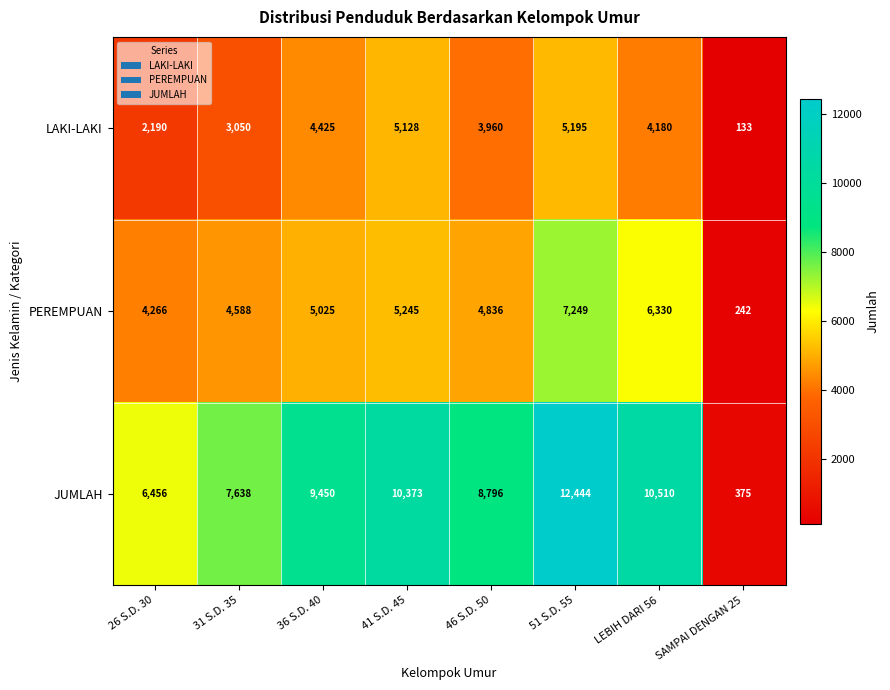

At how many categories does at least one series exceed 11900?

1